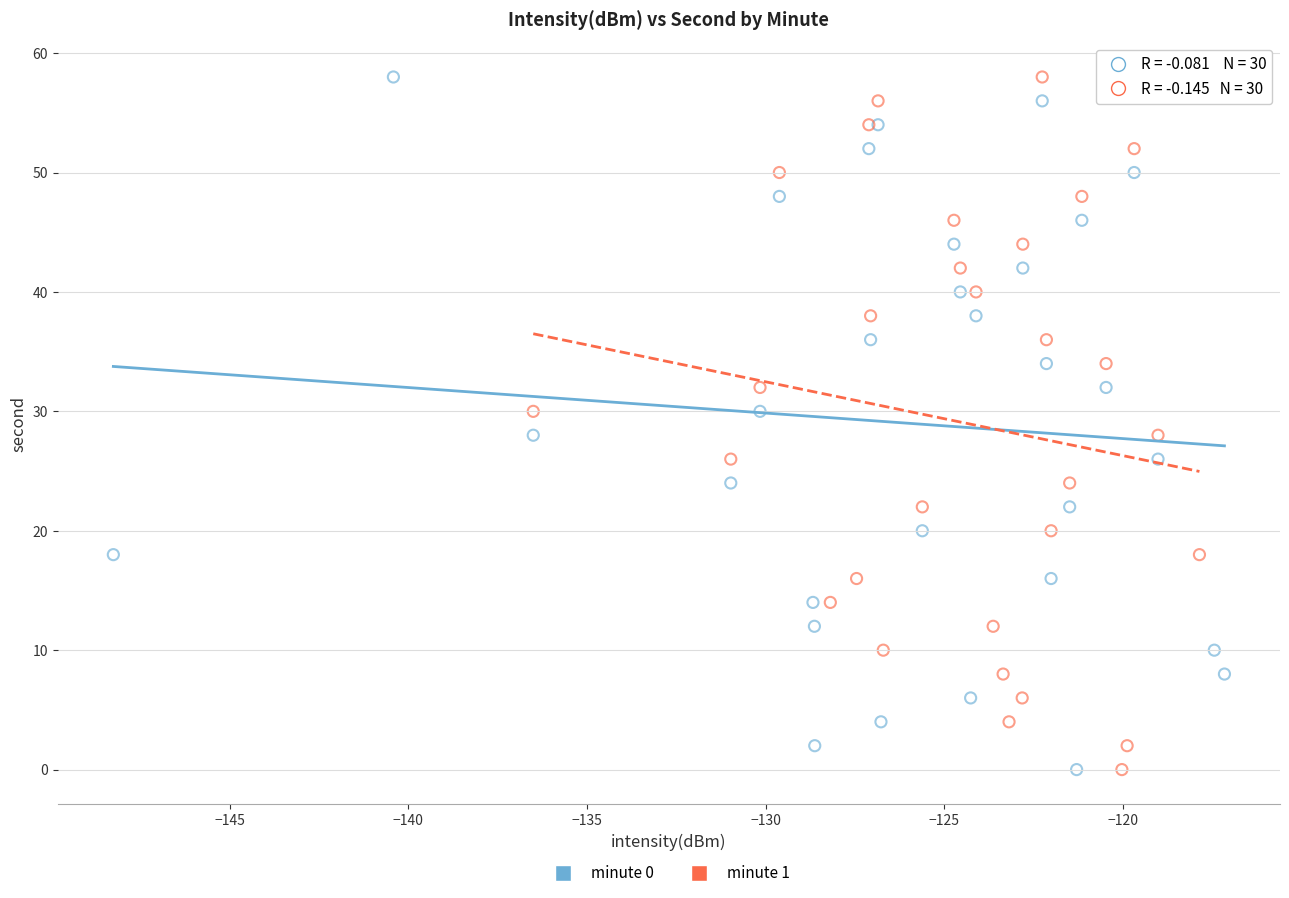

What are all the series names shown in the legend?

minute 0, minute 1